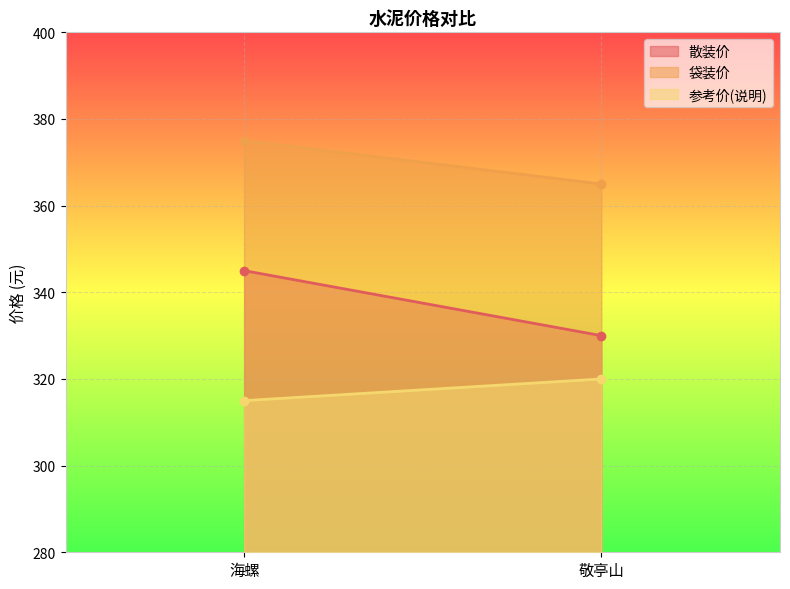

What is the label of the 1st point from the right?

敬亭山